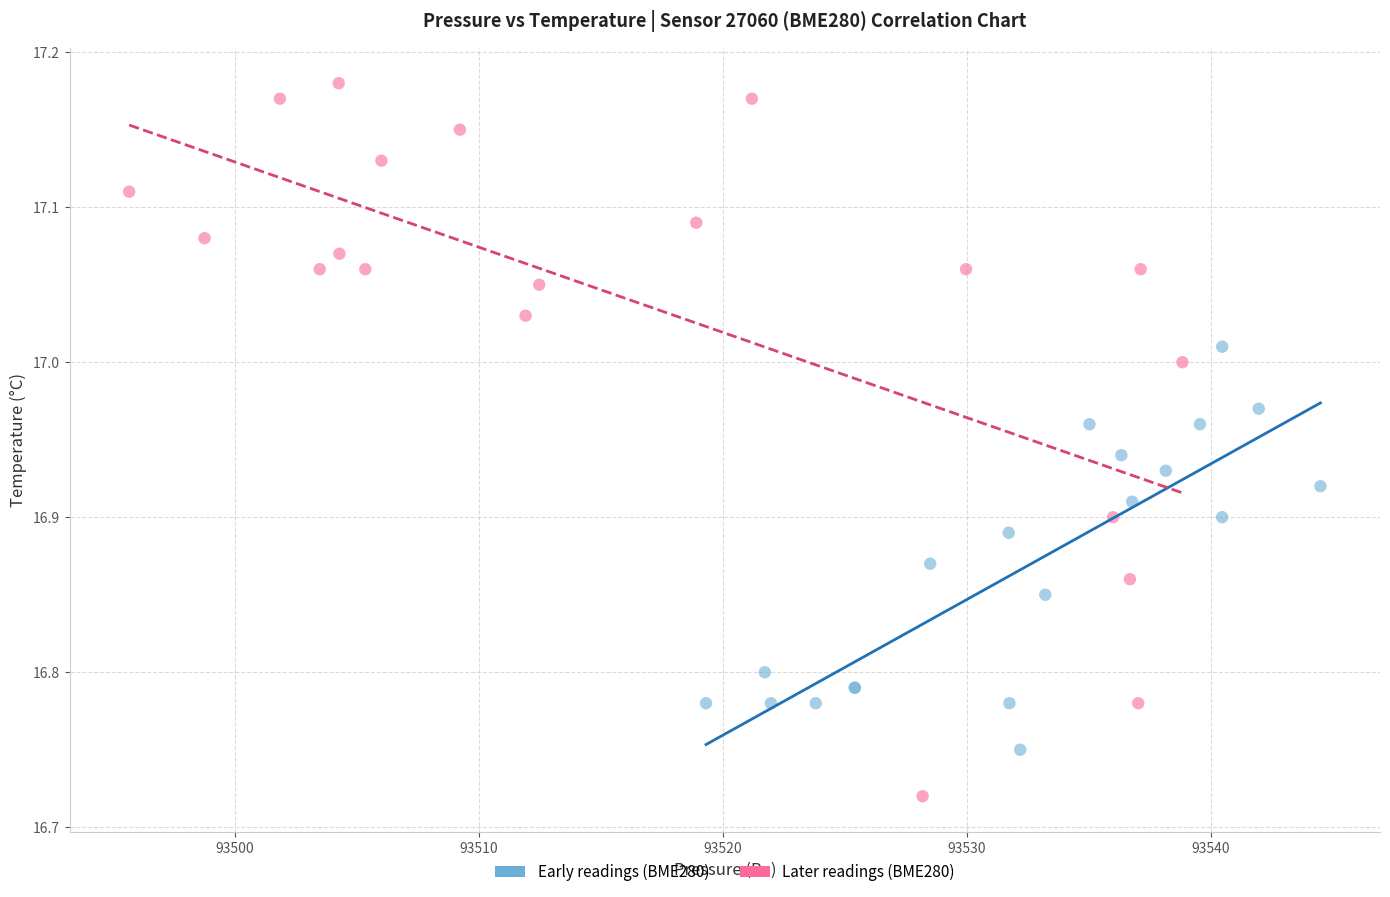

What are all the series names shown in the legend?

Early readings (BME280), Later readings (BME280)